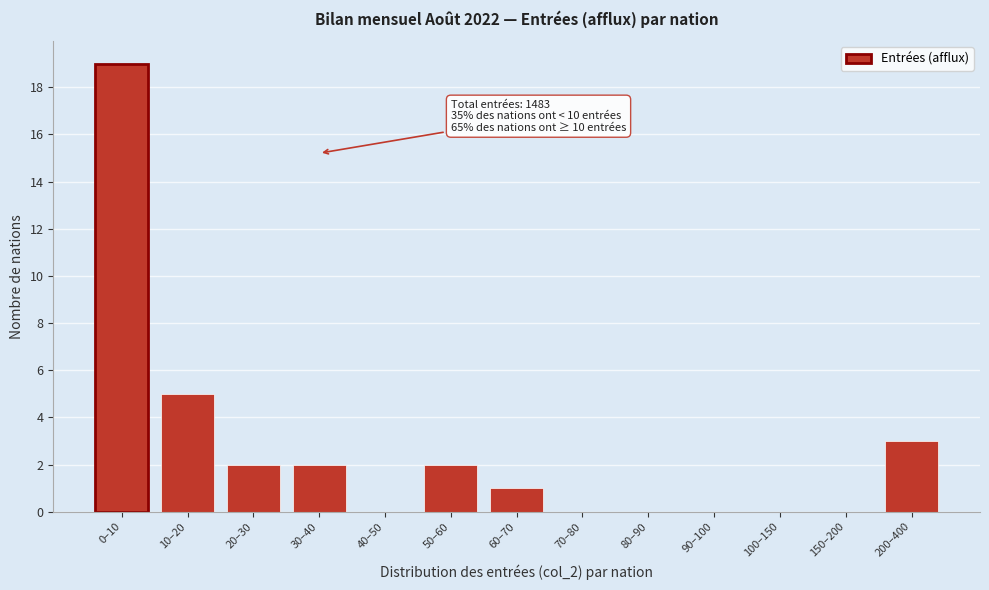

Reading left to right, list all the values displayed in this chart.

0–10=19	10–20=5	20–30=2	30–40=2	40–50=0	50–60=2	60–70=1	70–80=0	80–90=0	90–100=0	100–150=0	150–200=0	200–400=3